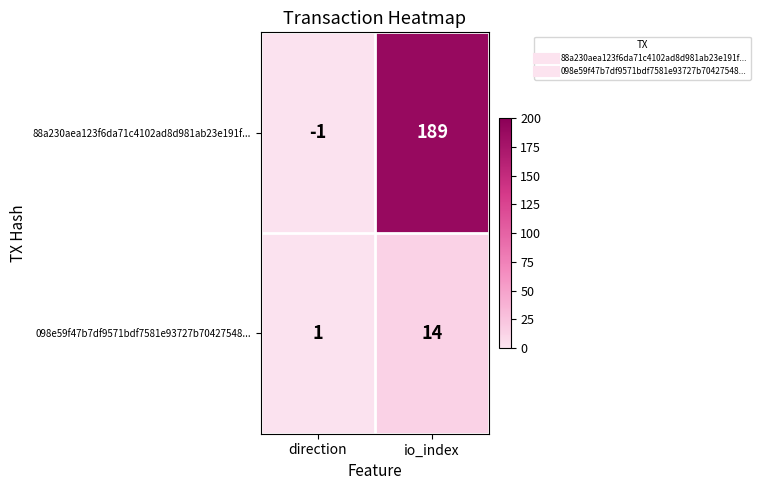

The value of 098e59f47b7df9571bdf7581e93727b70427548... at direction is 0. True or false?

False